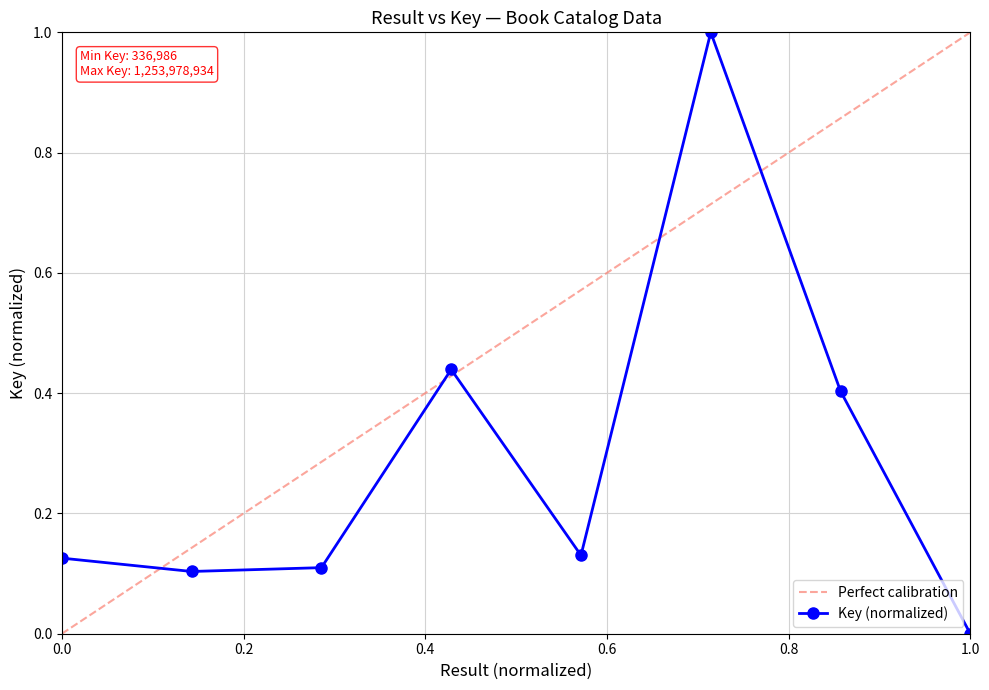

True or false: Key (normalized) has more than 2 points higher than both neighbors.

False